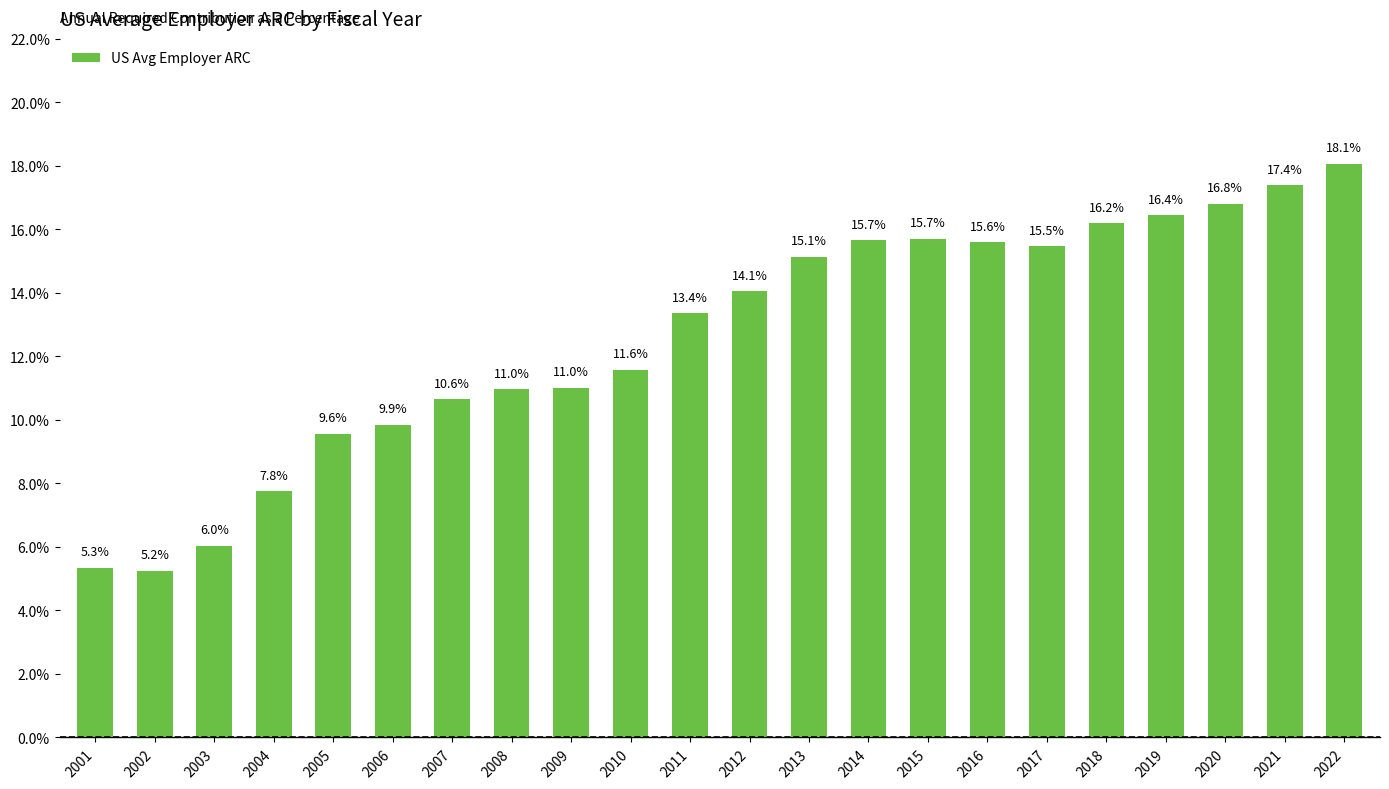

How many series are shown in this chart?

1